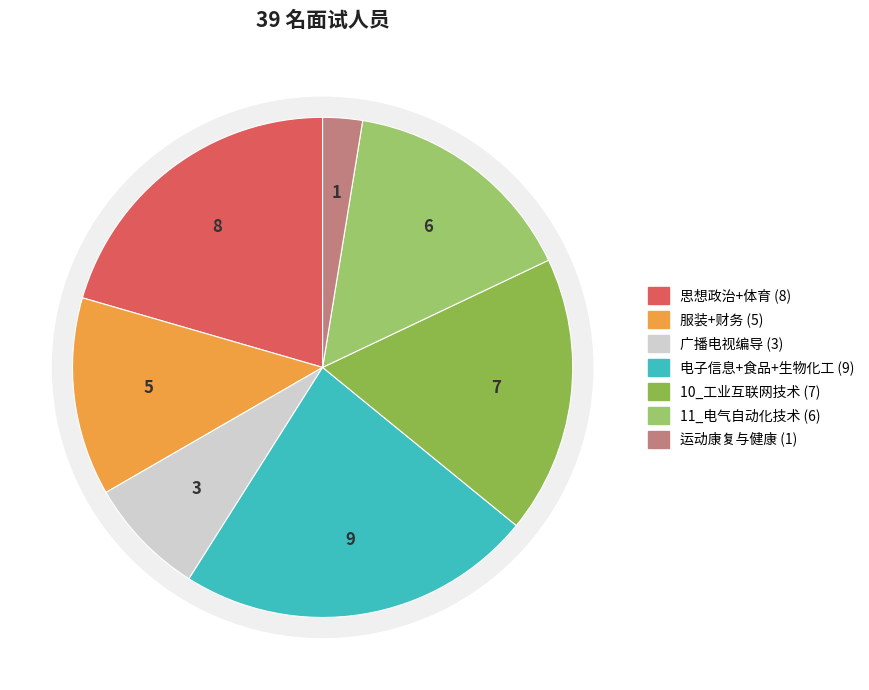

Does any single category account for the majority?

No